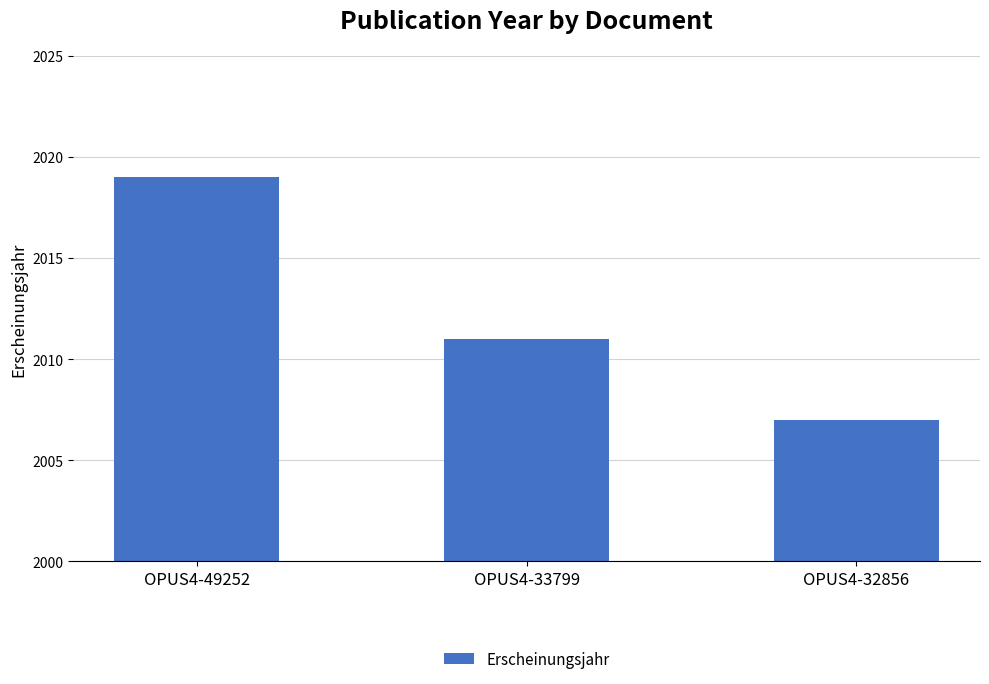

How many bars are there in total?

3